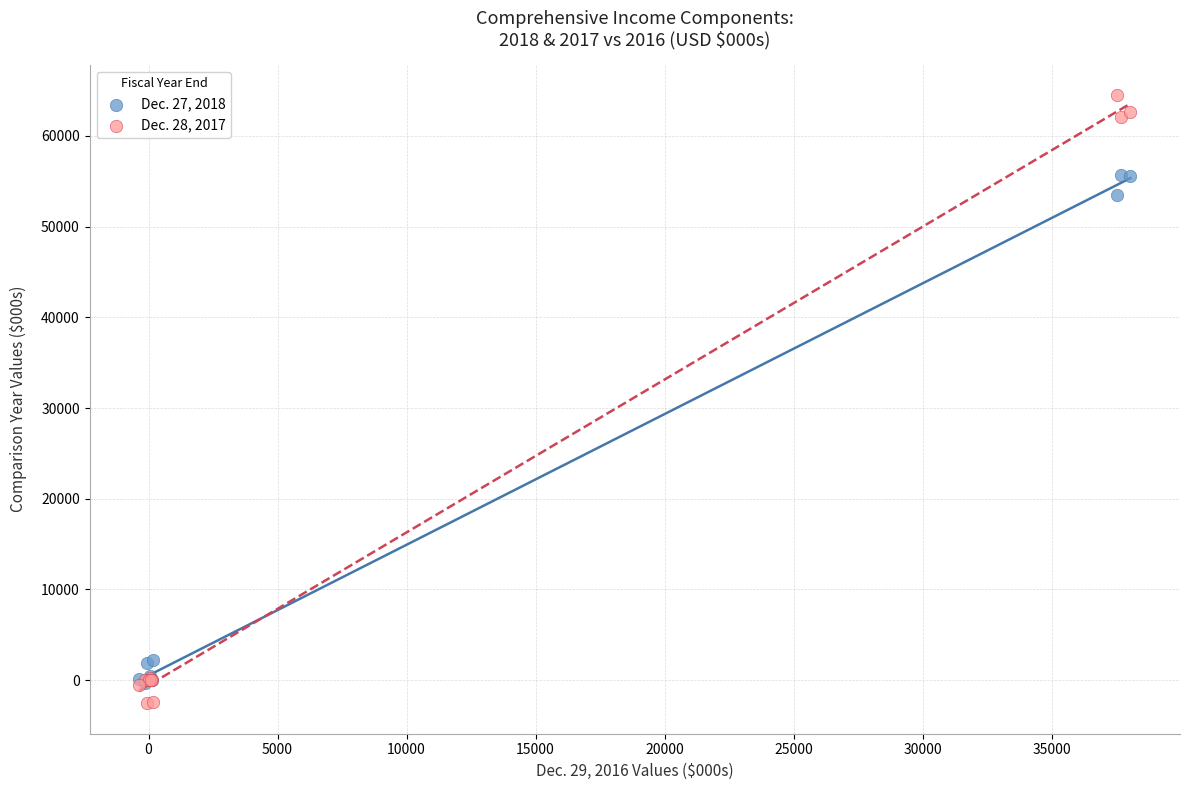

Across all series, what Y value is closest to 30963?

53465